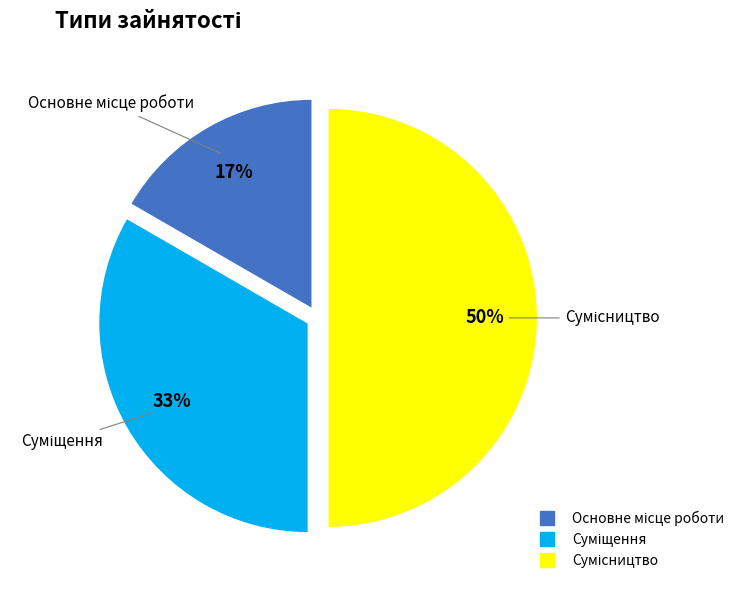

To the nearest percent, what is the difference between the largest and smallest slice percentages?

33%